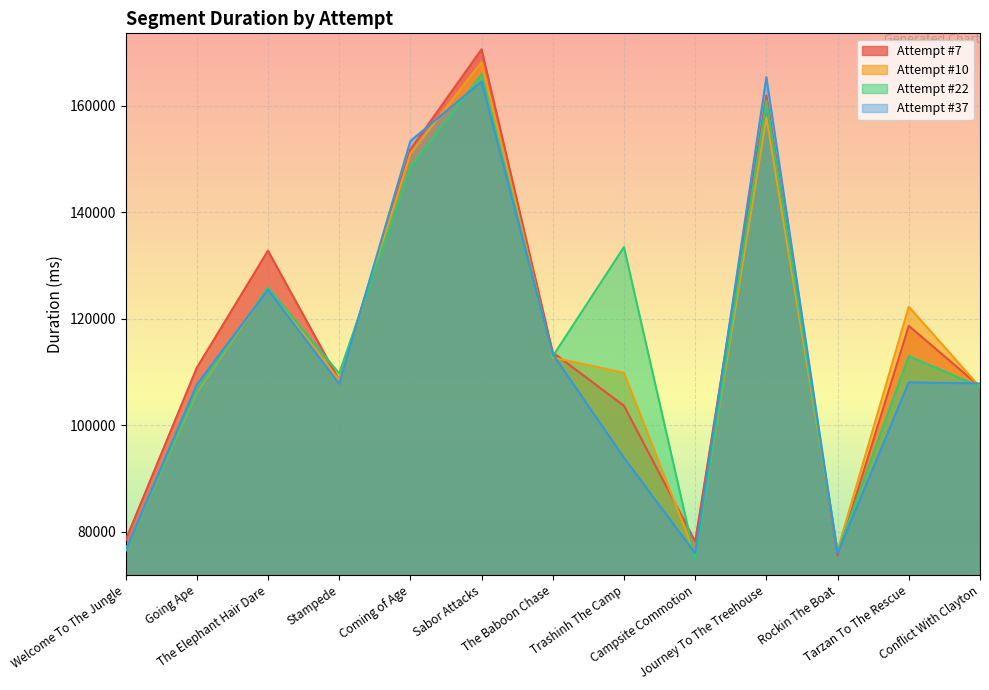

Rank the series at Journey To The Treehouse from lowest to highest value.

Attempt #10, Attempt #22, Attempt #7, Attempt #37